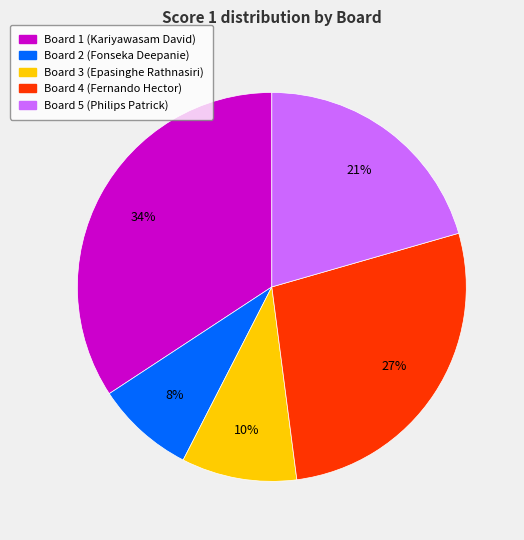

Do Board 5 and Board 1 together represent more than half of the pie?

Yes